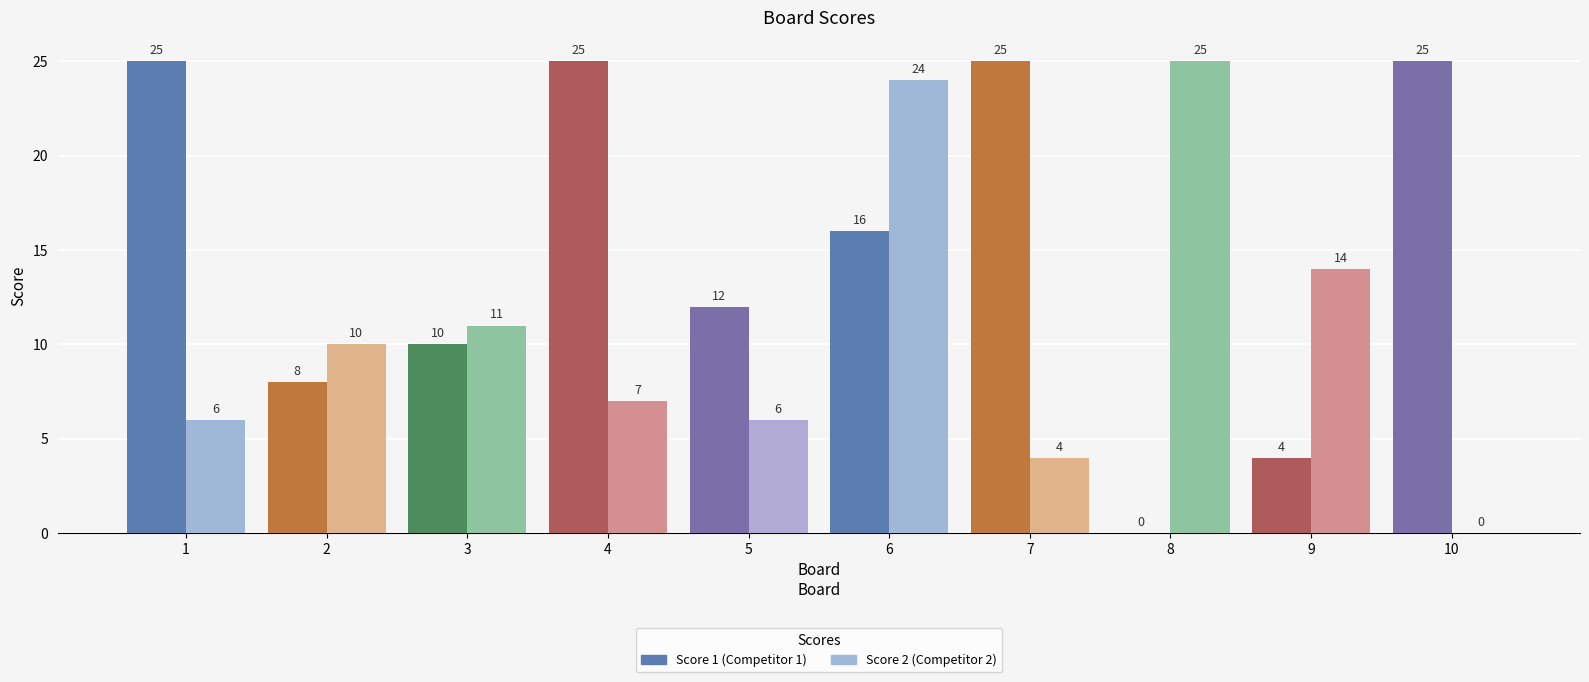

Reading left to right, transcribe all the data shown in this chart.

Score 1: 1=25	2=8	3=10	4=25	5=12	6=16	7=25	8=0	9=4	10=25
Score 2: 1=6	2=10	3=11	4=7	5=6	6=24	7=4	8=25	9=14	10=0